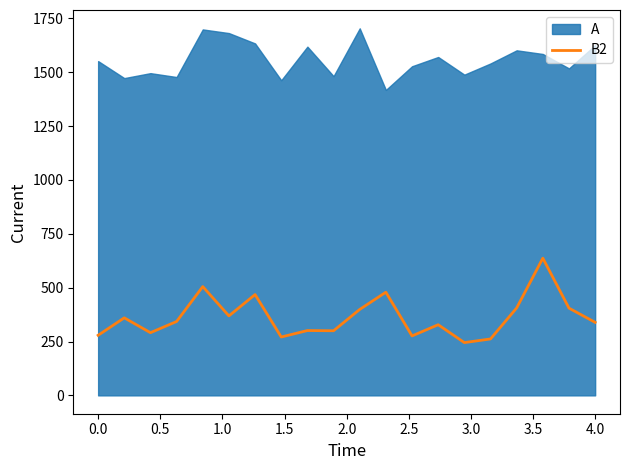

What is the highest value of the B2 series?

637